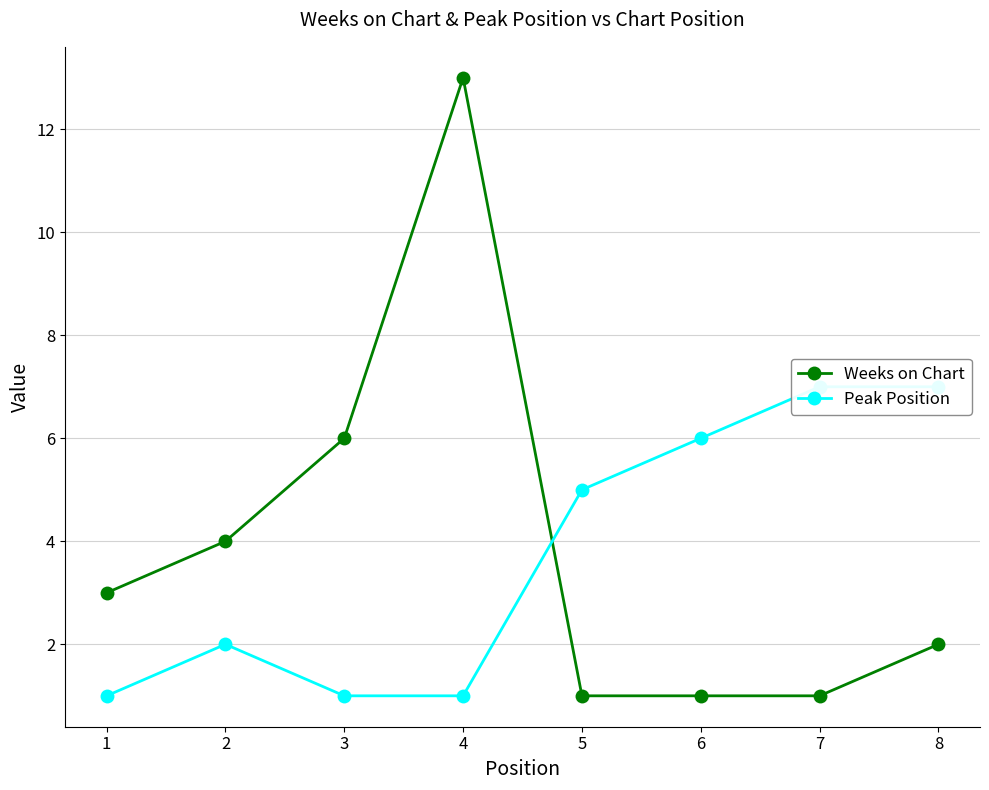

The Peak Position series shows 3 at 5. True or false?

False